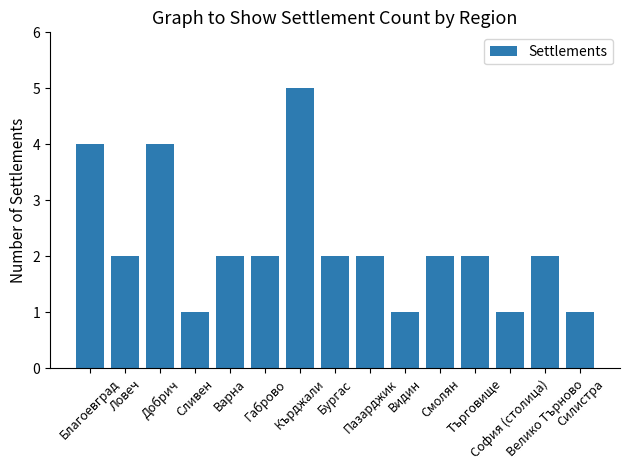

Does the chart contain any negative values?

No